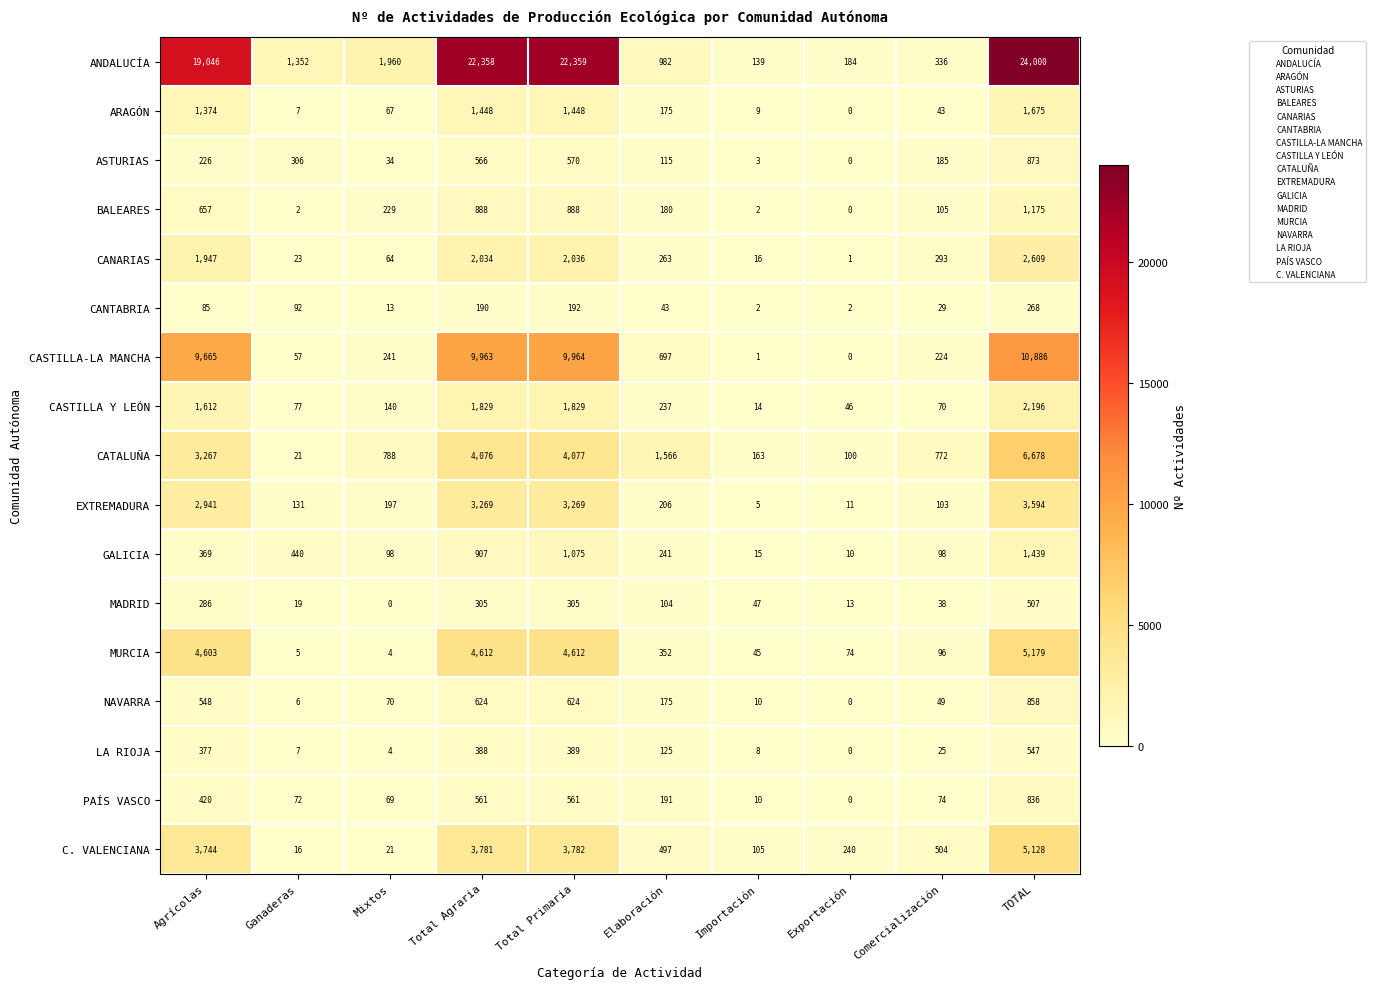

At which label does GALICIA reach its peak?

TOTAL